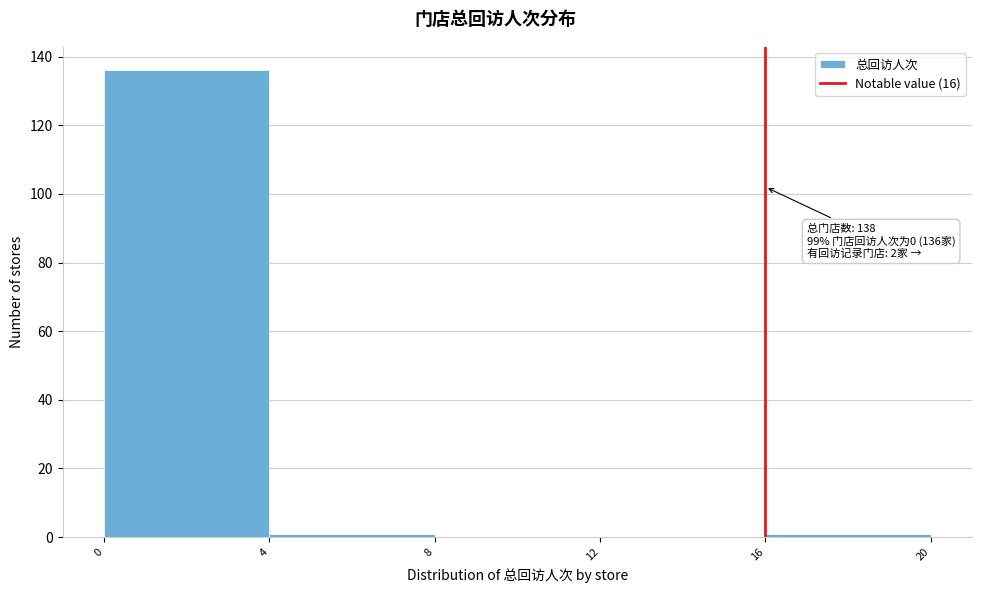

Over which range of the x-axis is the bar tallest?

0 to 4